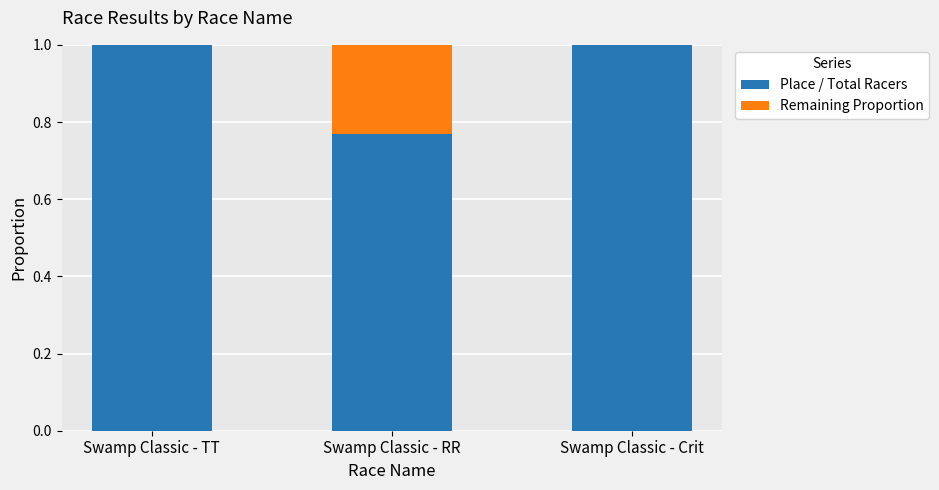

What is the sum of the Place / Total Racers values at Swamp Classic - RR and Swamp Classic - TT?

1.8